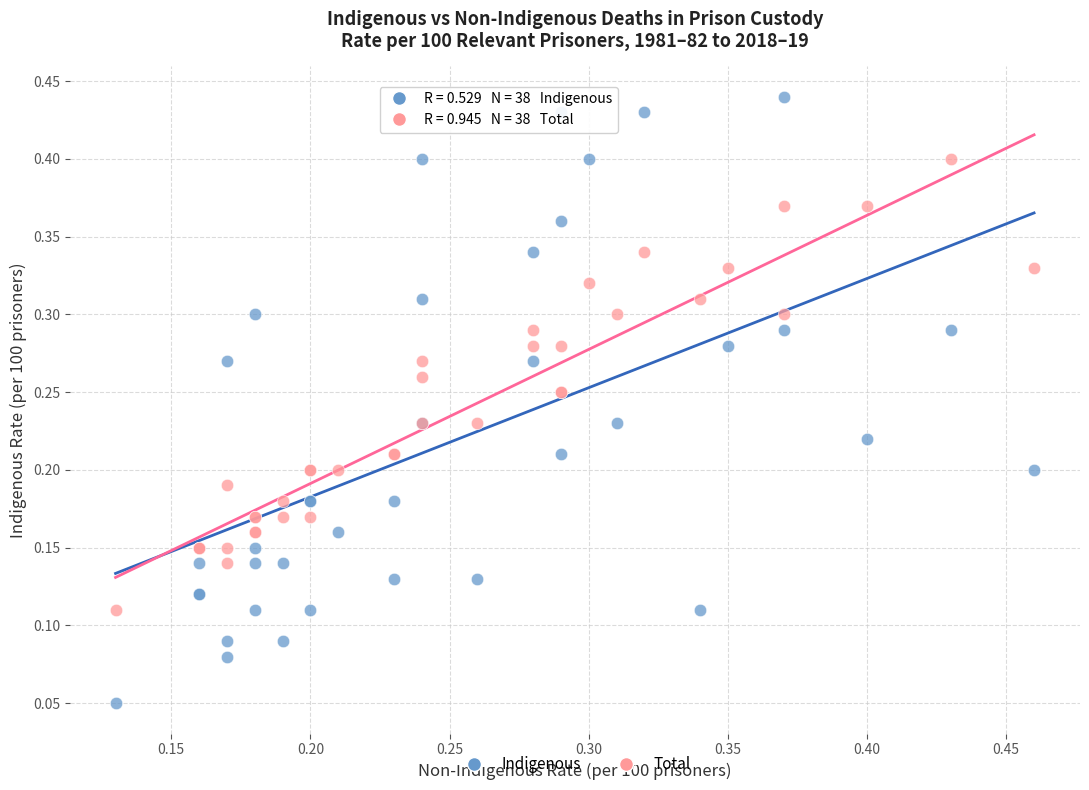

Which series has the widest spread of Y values?

Indigenous